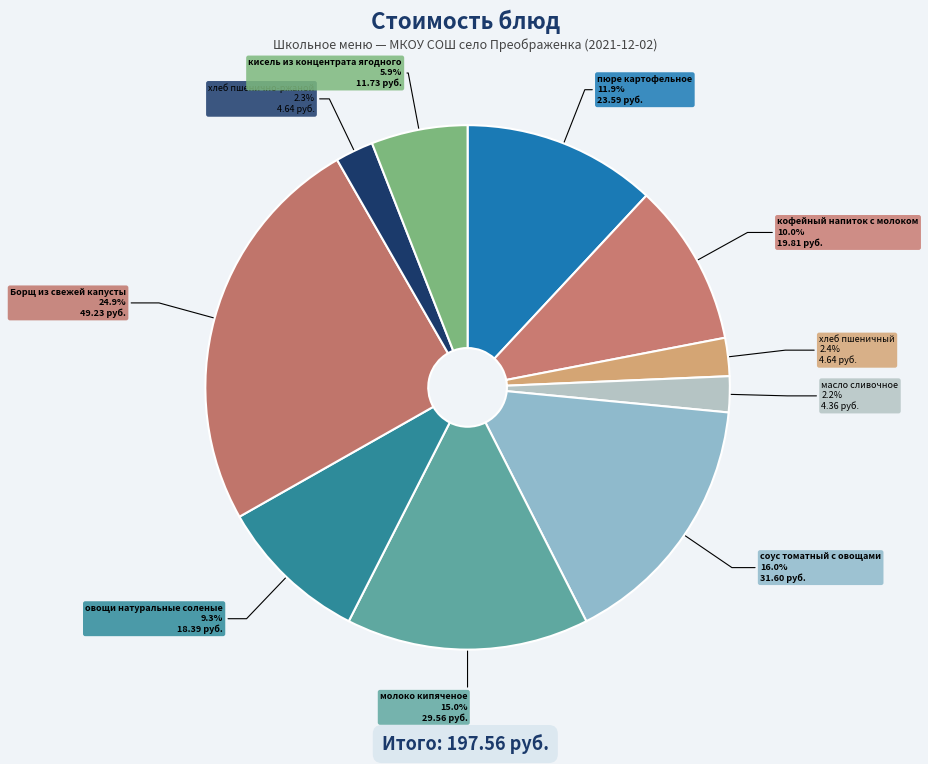

Rank the categories by value from lowest to highest.

масло сливочное, хлеб пшенично-ржаной, хлеб пшеничный, кисель из концентрата ягодного, овощи натуральные соленые, кофейный напиток с молоком, пюре картофельное, молоко кипяченое, соус томатный с овощами, Борщ из свежей капусты